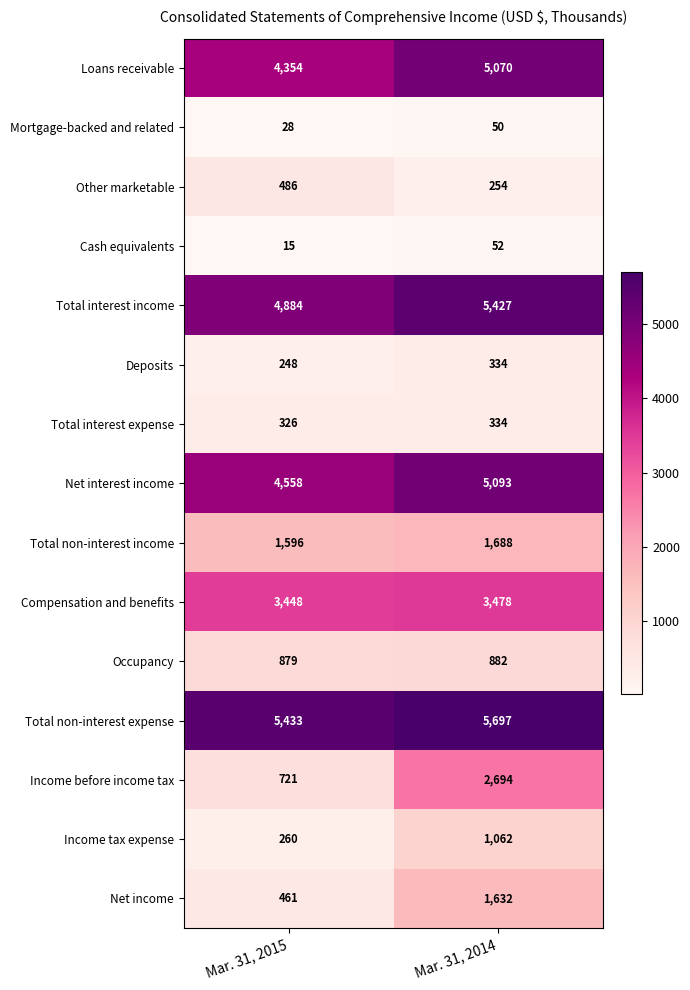

What is the sum of all Net interest income values?

9651